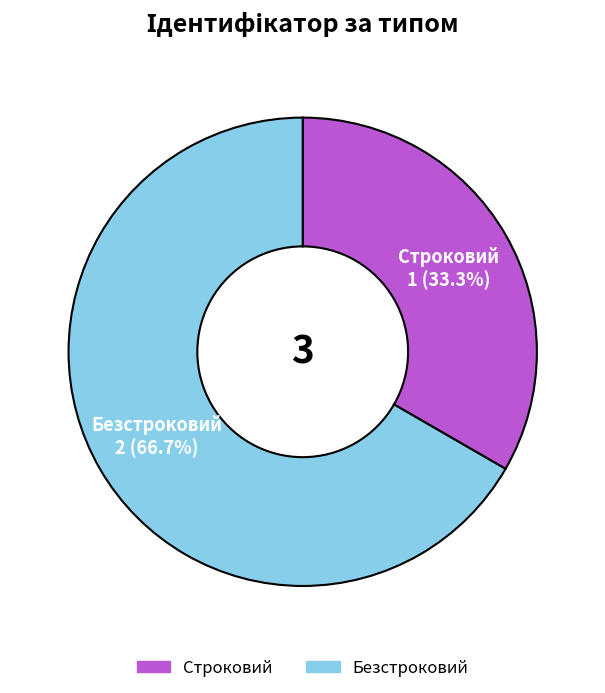

Which category has the biggest portion of the pie?

Безстроковий